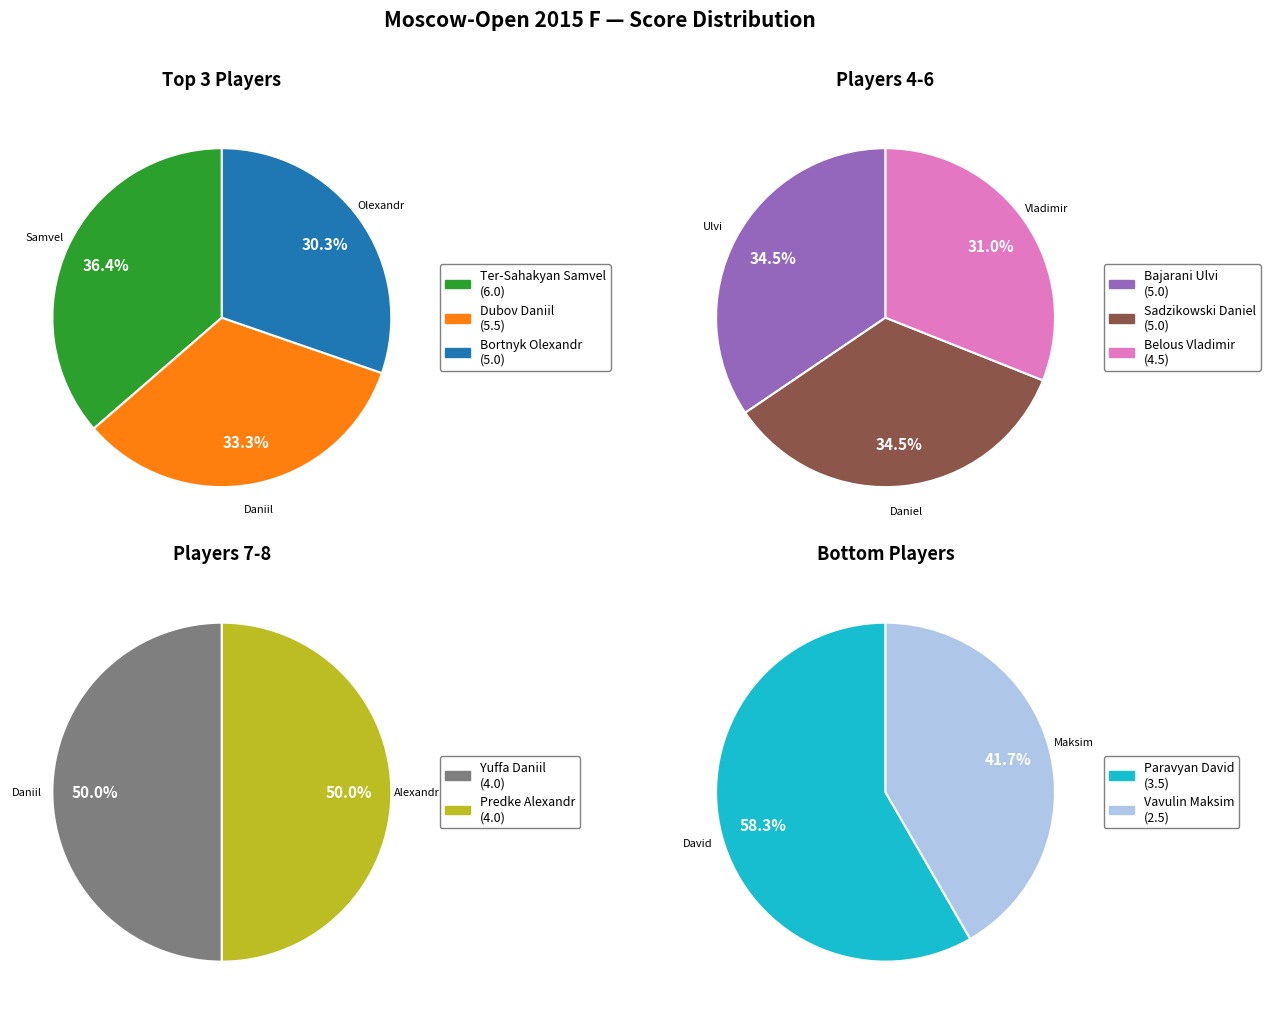

Count the number of slices in the pie.

10